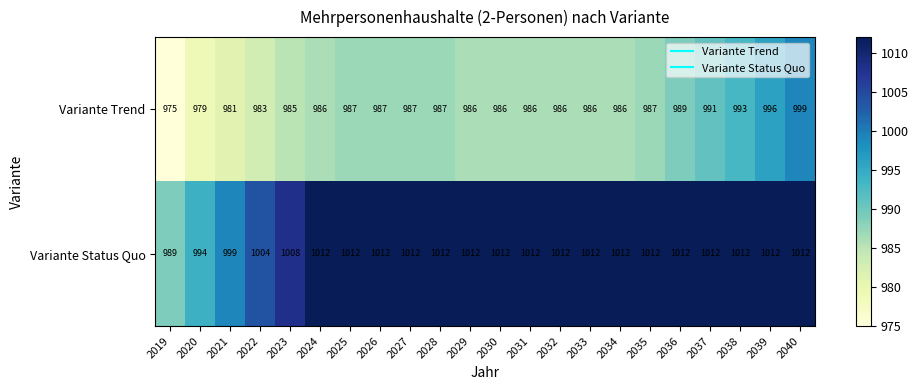

What is the greatest value displayed?

1012